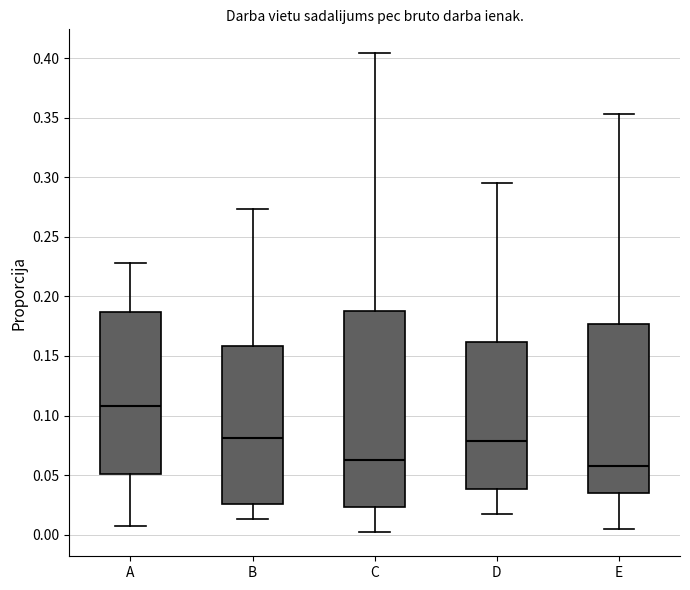

Where does the lower whisker of the box for C end on the y-axis? The values are not printed on the chart, so give them approximately, as read against the axis.

0.000